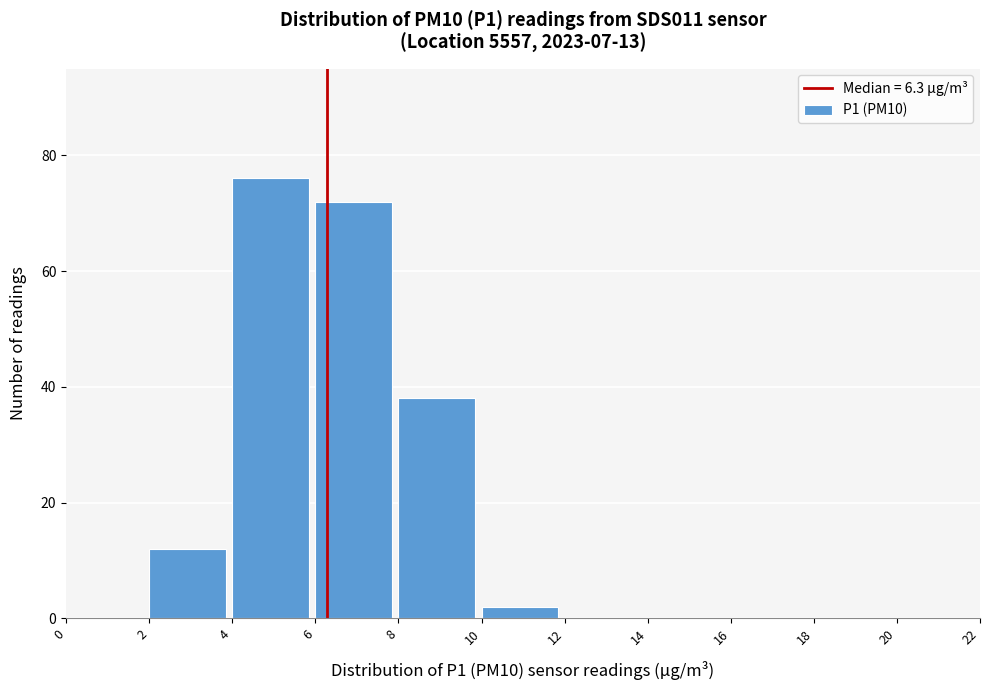

Reading left to right, transcribe this chart: for each bar, give the range it covers on the x-axis and its height. The values are not printed on the chart, so give them approximately, as read against the axis.

0 to 2: 0
2 to 4: 12
4 to 6: 76
6 to 8: 72
8 to 10: 38
10 to 12: 2
12 to 14: 0
14 to 16: 0
16 to 18: 0
18 to 20: 0
20 to 22: 0